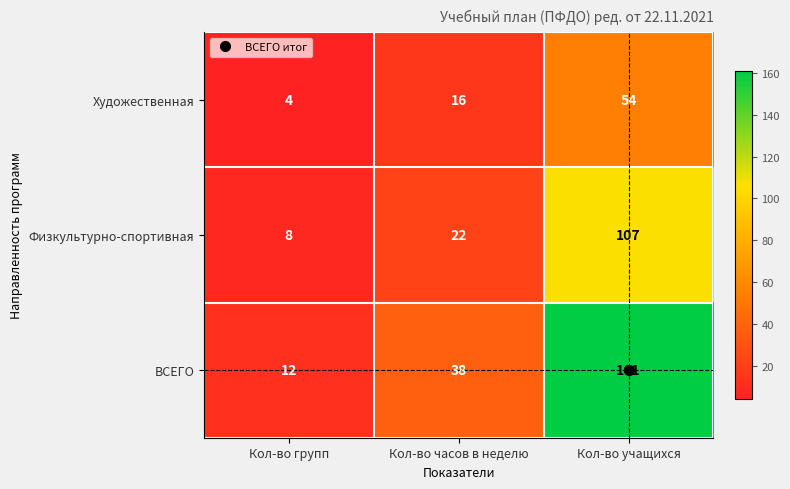

What is the approximate value of ВСЕГО at Кол-во часов в неделю, to the nearest 10?

40